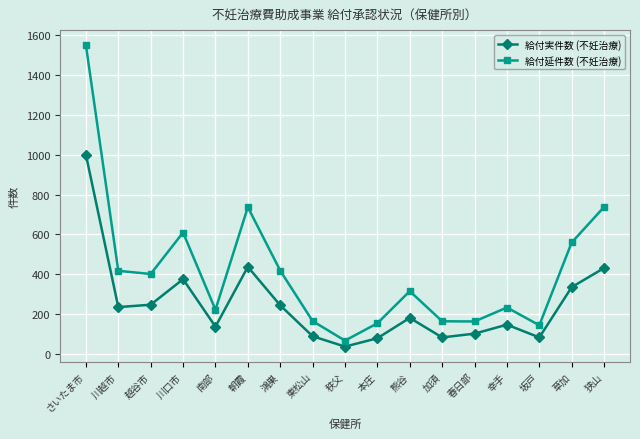

What is the greatest value displayed?

1549